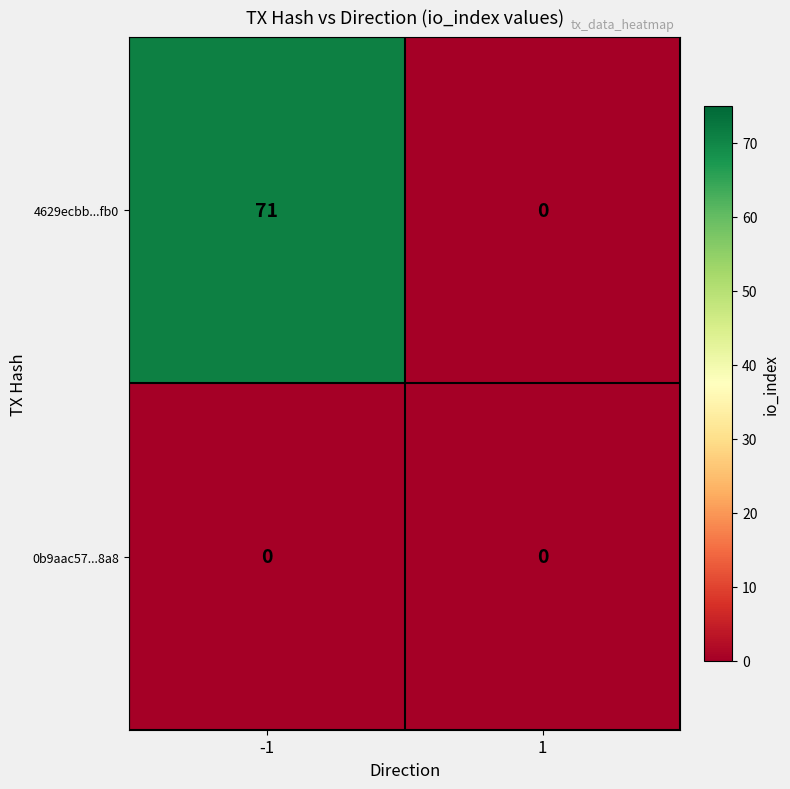

The 0b9aac57...8a8 series shows 0 at 1. True or false?

True